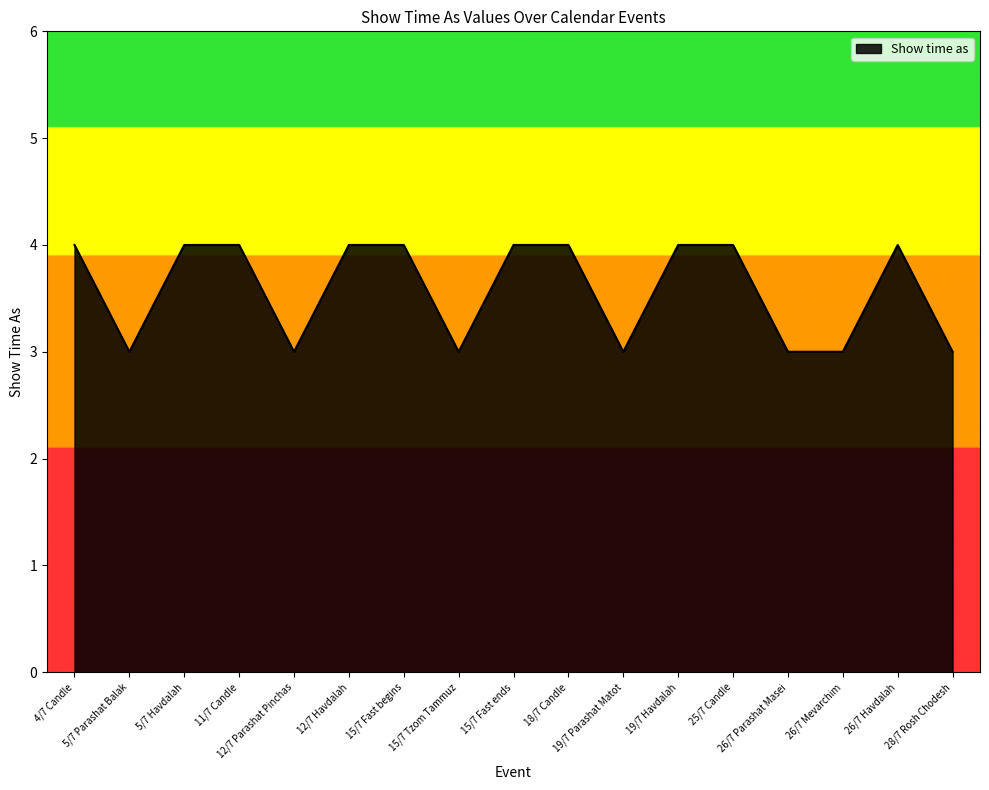

What is the minimum value shown in the chart?

3